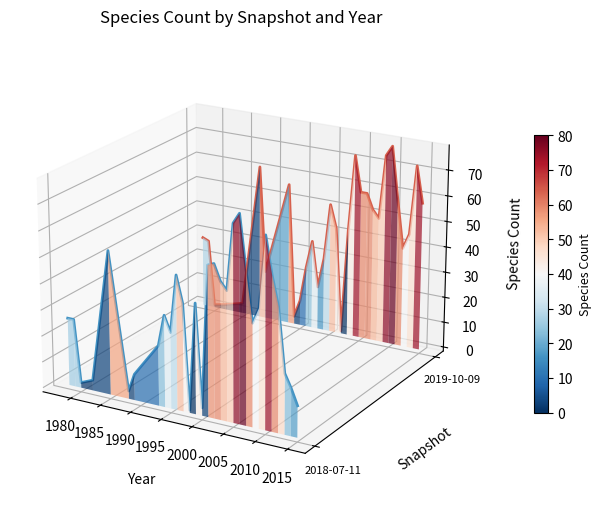

Rank the categories by value from highest to lowest.

2010, 2004, 2009, 2014, 1988, 1993, 2005, 2006, 2011, 2015, 2000, 2007, 2008, 2001, 2003, 2013, 1978, 1979, 1997, 2012, 1999, 1996, 1989, 1998, 1995, 1985, 1982, 1980, 1994, 2002